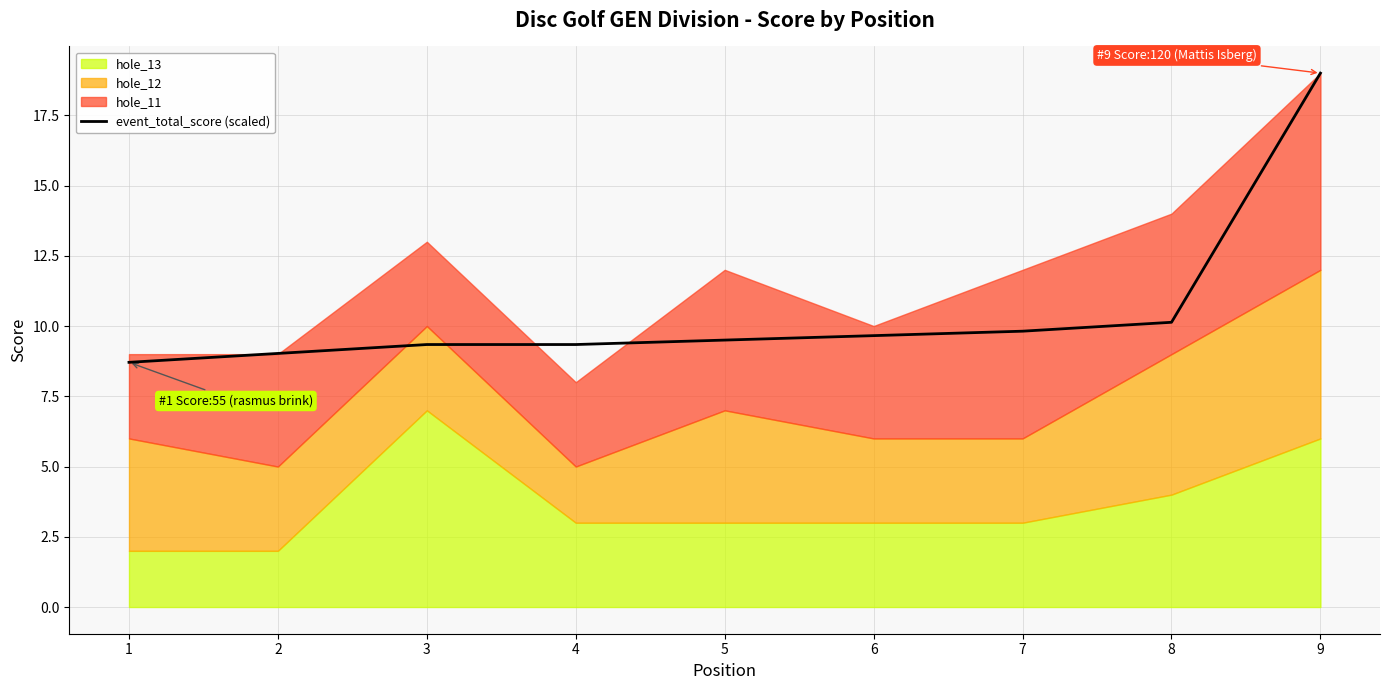

Reading right to left, what are all the values shown in this chart?

19.0	10.1	9.8	9.7	9.5	9.3	9.3	9.0	8.7